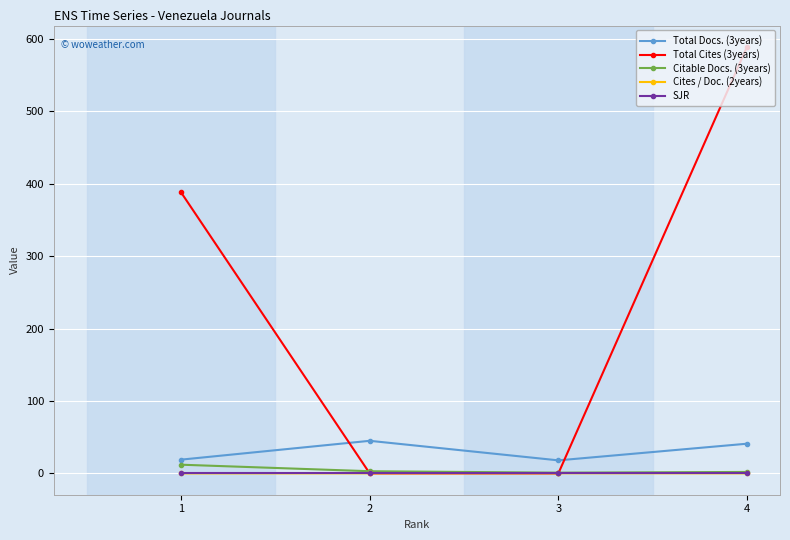

True or false: SJR and Total Docs. (3years) intersect in this chart.

False